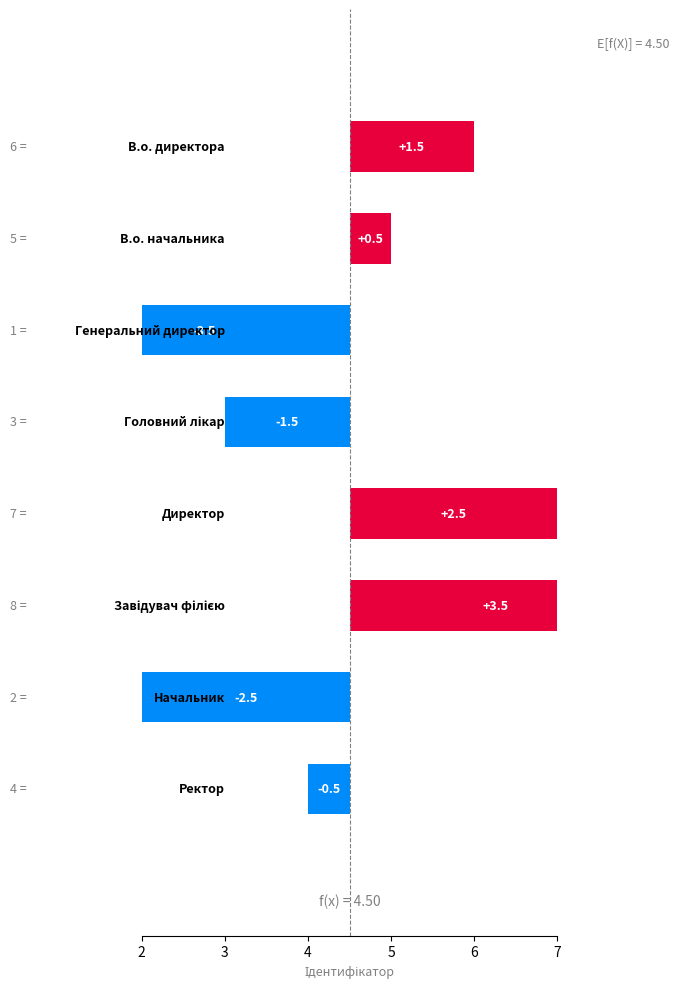

What is the value of the 5th bar from the left?

2.5